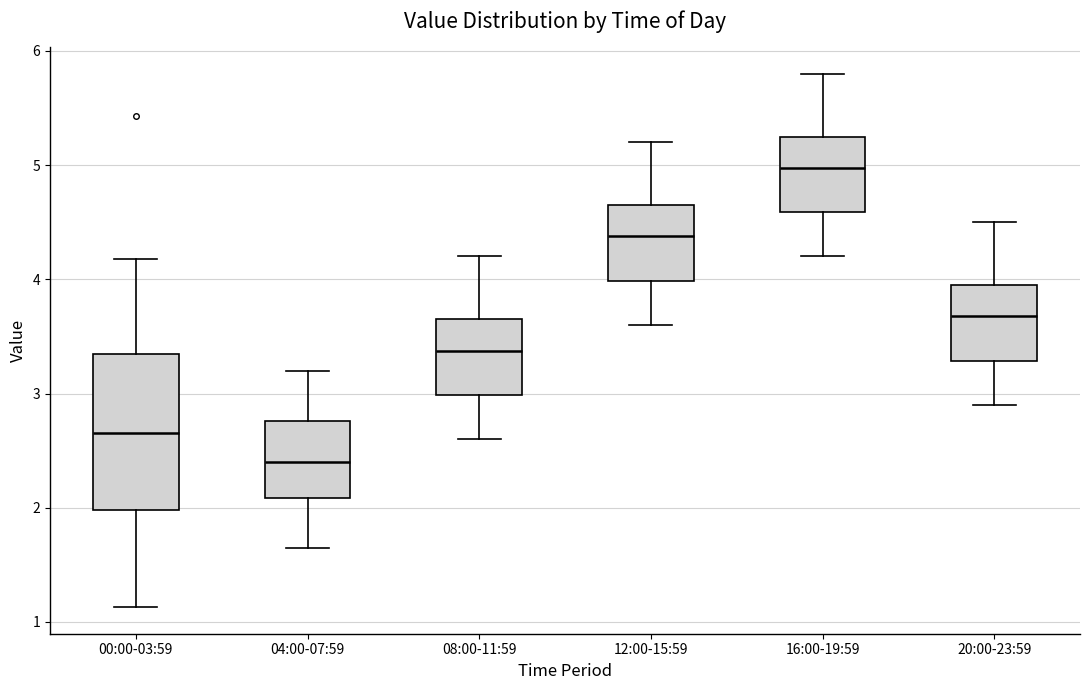

Where does the lower whisker of the box for 08:00-11:59 end on the y-axis? The values are not printed on the chart, so give them approximately, as read against the axis.

2.6